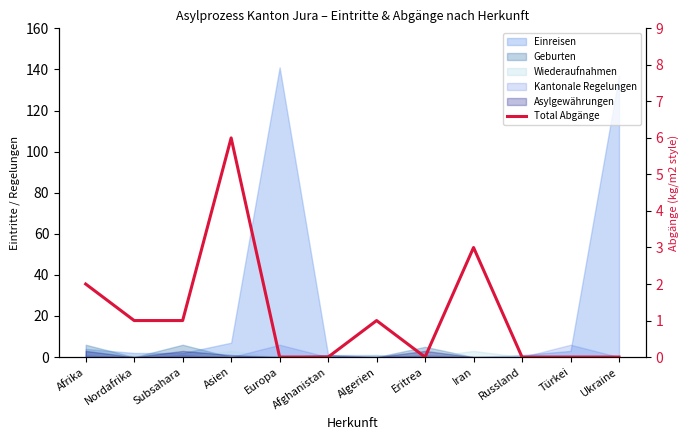

Approximately how many times larger is the value at Afrika compared to Nordafrika?

2.0